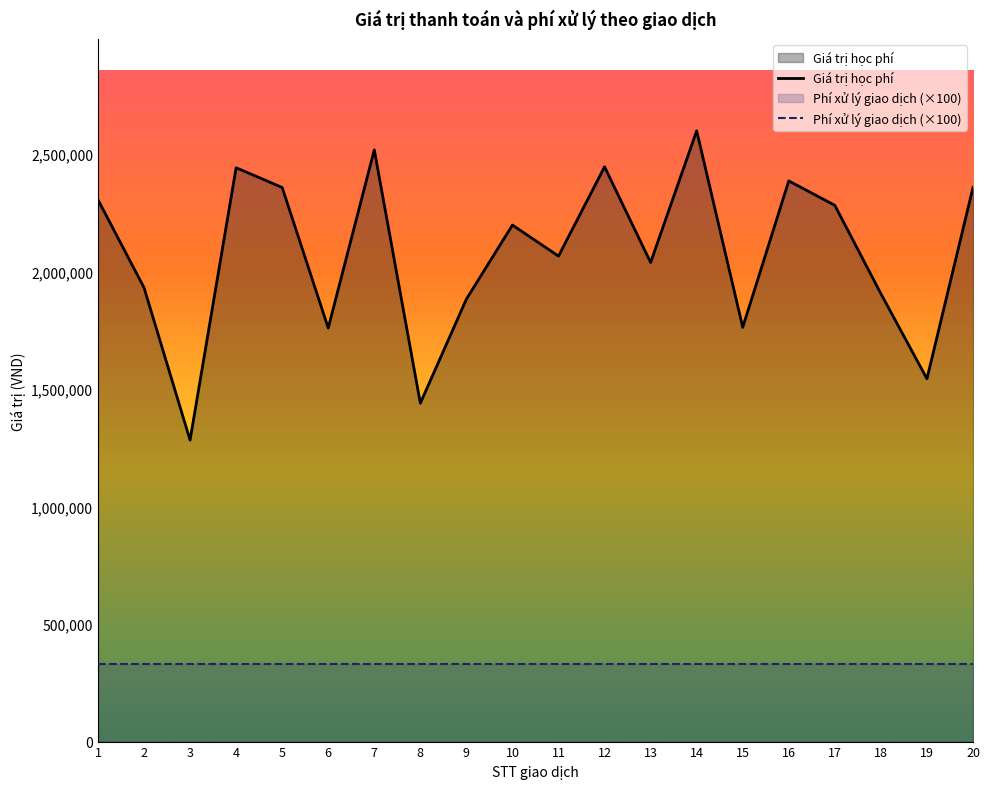

Where is the first local maximum?

4